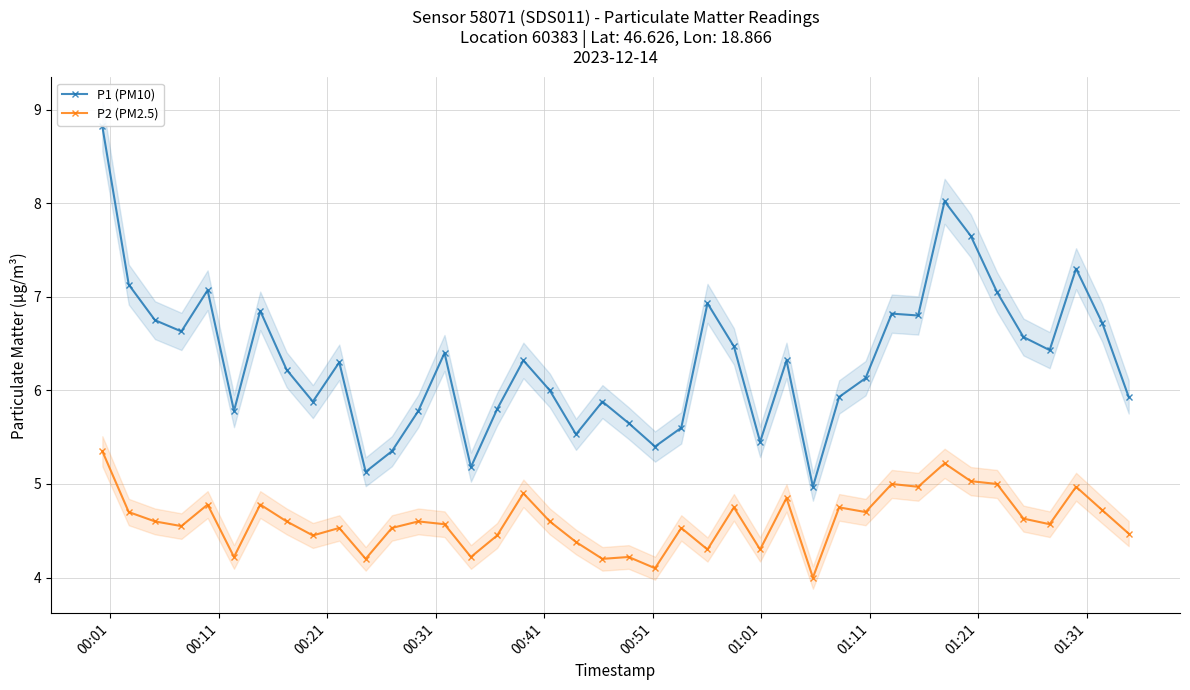

True or false: P1 (PM10) and P2 (PM2.5) intersect in this chart.

False